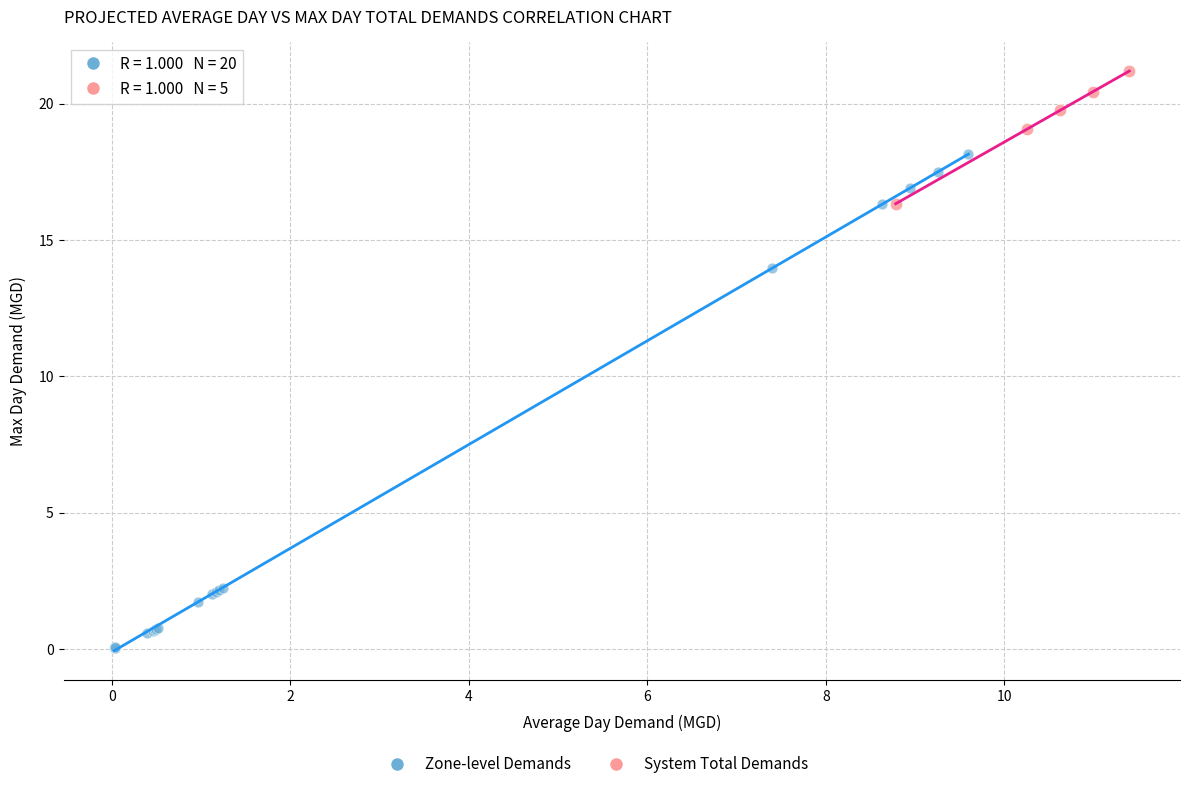

Which series has the largest Y range (max minus min)?

Zone-level Demands